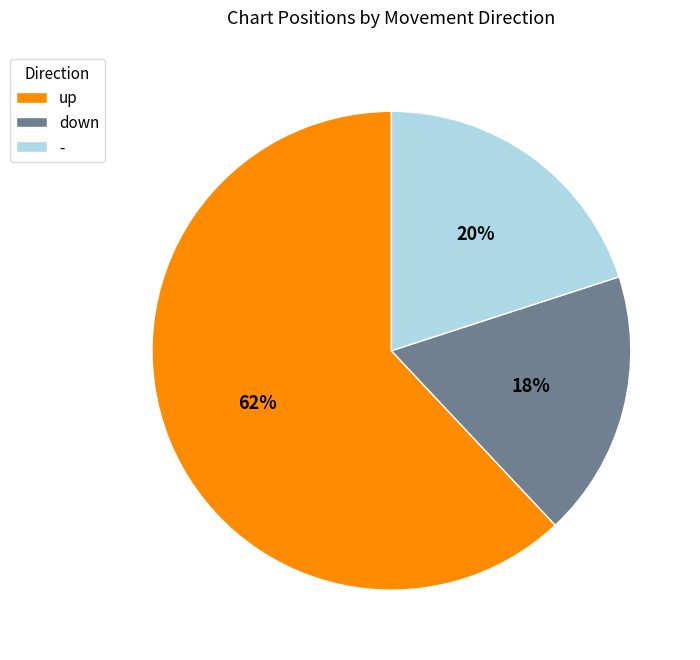

To the nearest percent, what is the combined percentage of down and up?

80%